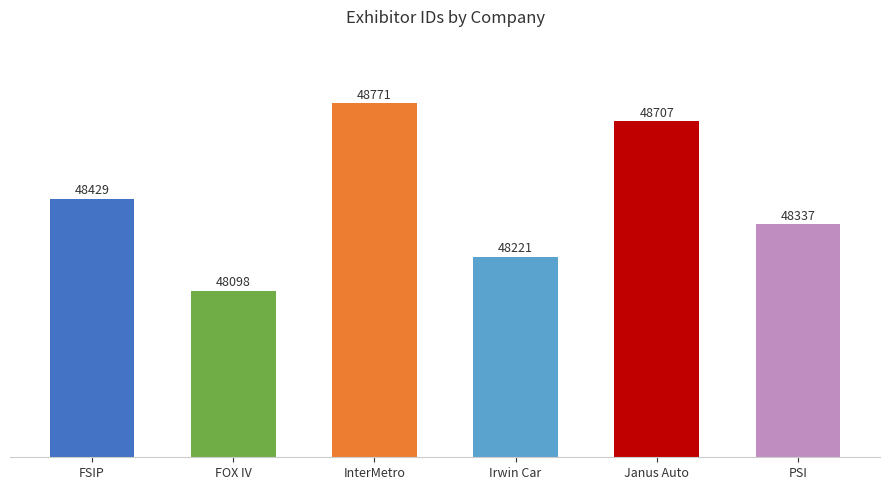

Is it true that the value at FSIP is 19407?

False